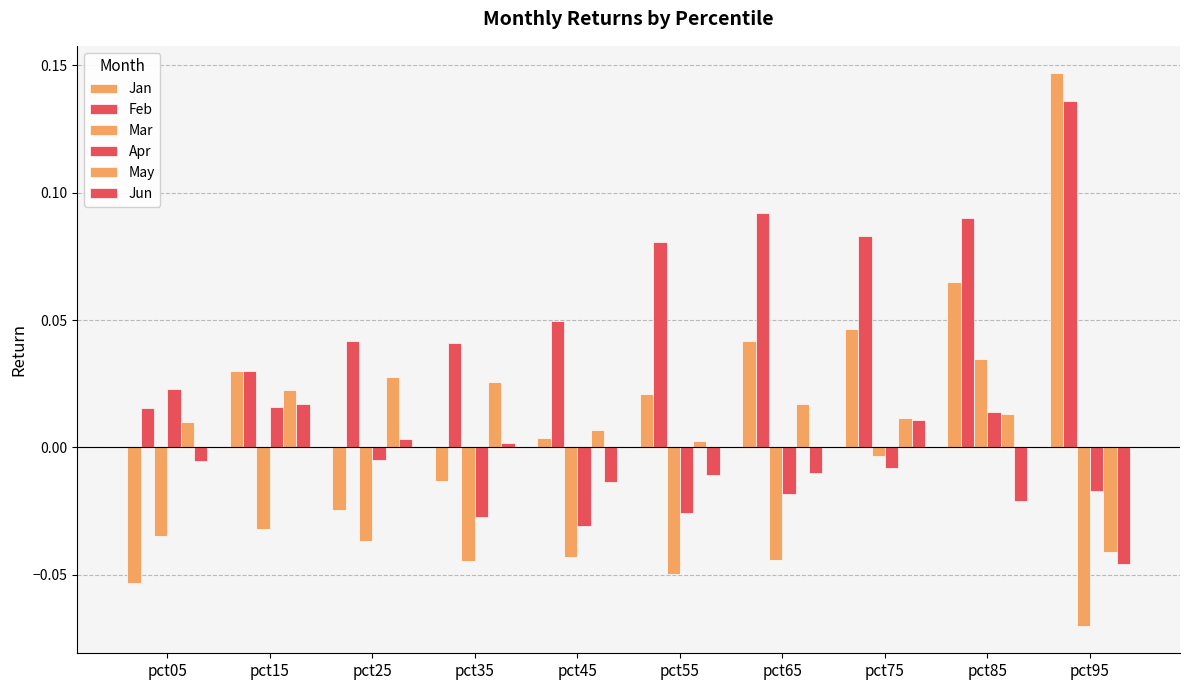

What is the sum of all Feb values?

0.7